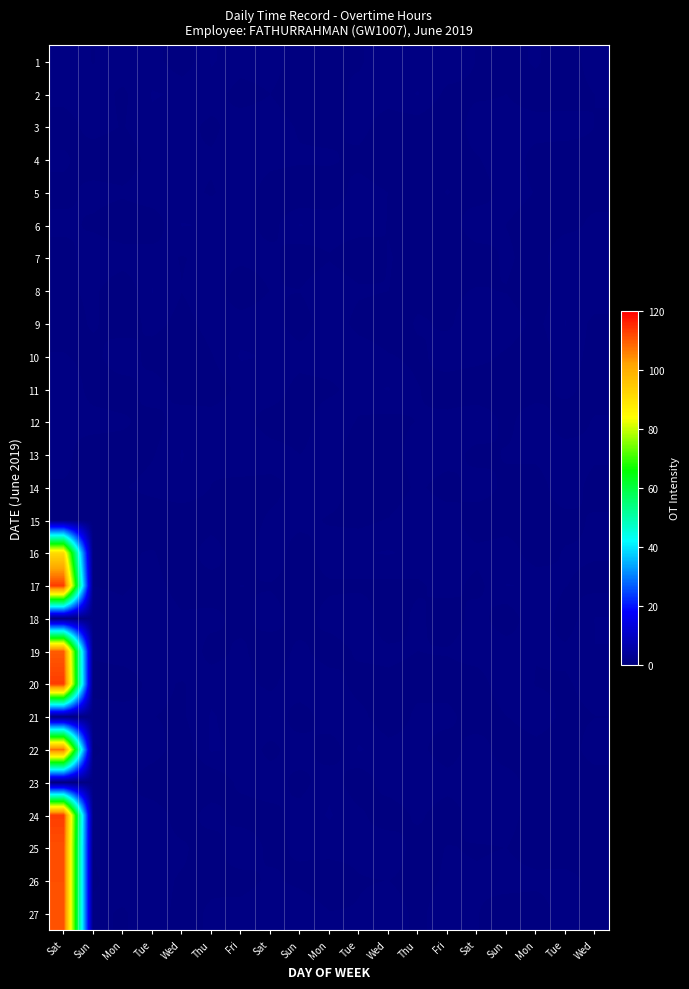

Which category has the lowest value across all series?

Wed